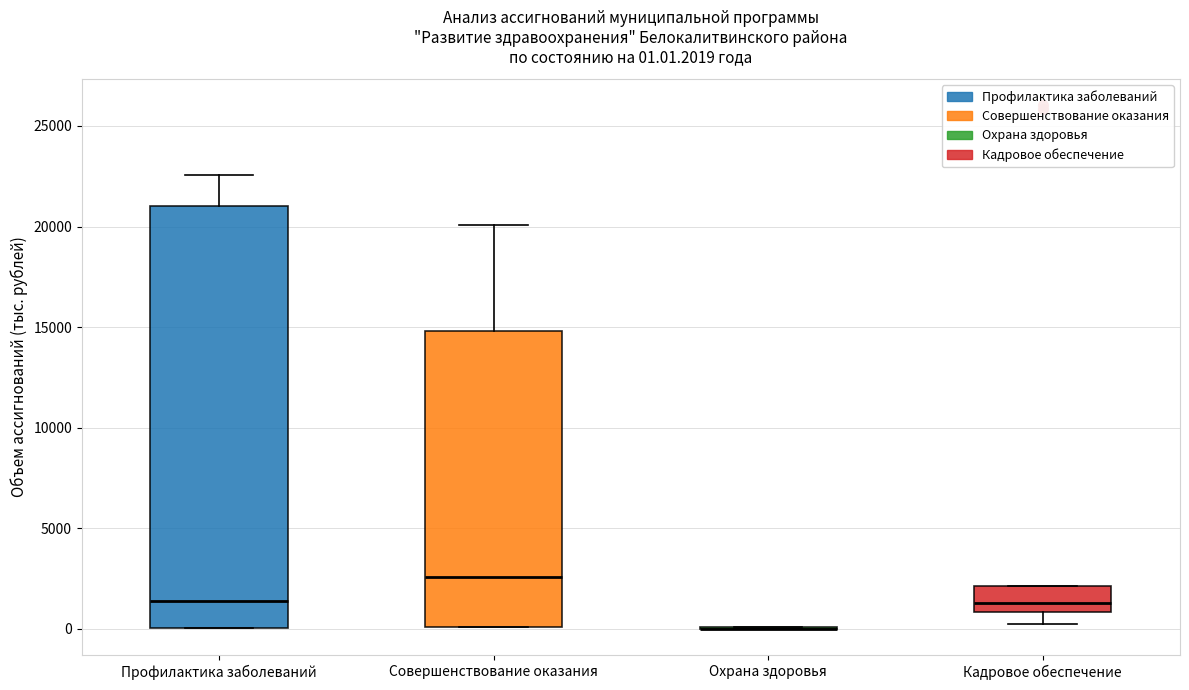

Comparing the boxes themselves (not the whiskers), which one is the tallest?

Профилактика заболеваний